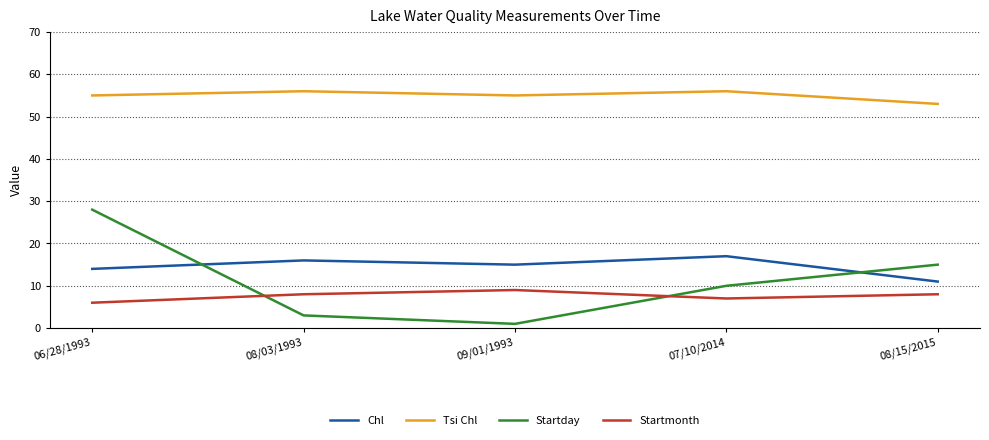

True or false: Chl and Tsi Chl cross at least once.

False